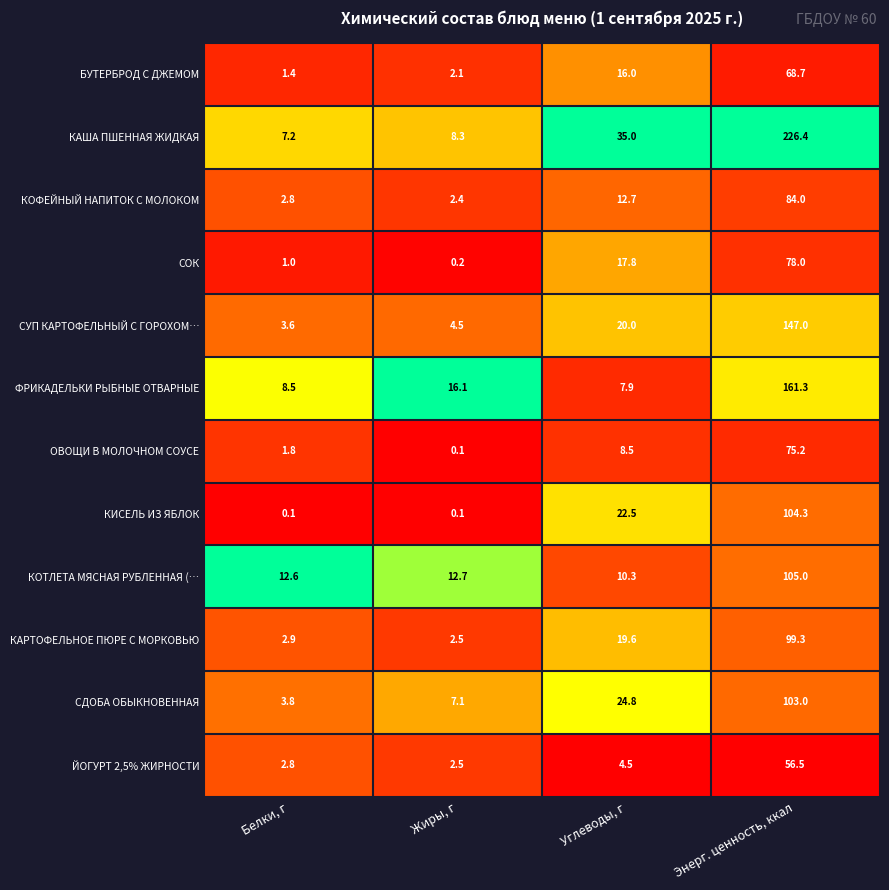

What is the difference between the СУП КАРТОФЕЛЬНЫЙ С ГОРОХОМ… values at Белки, г and Углеводы, г?

16.4